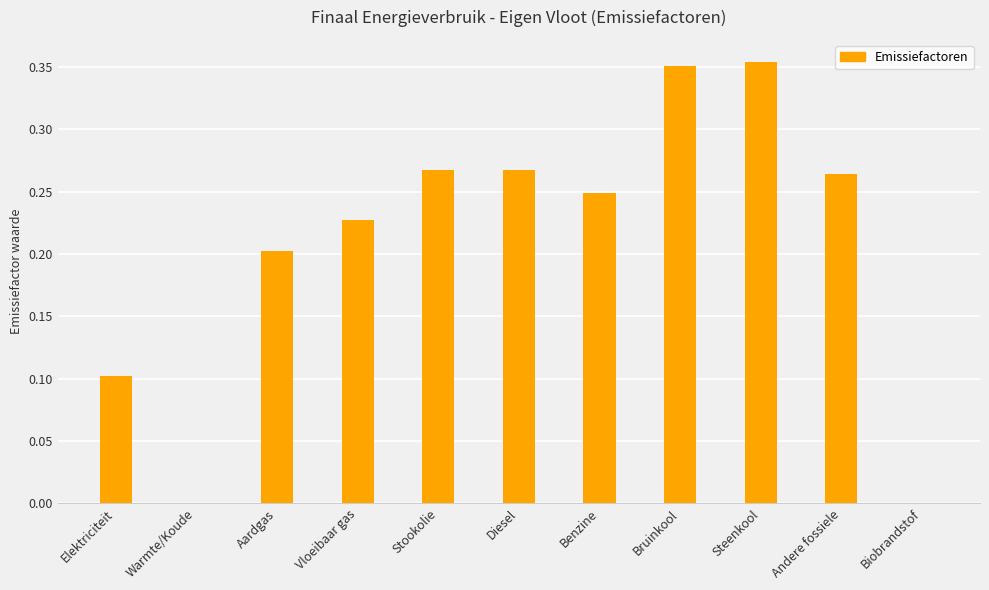

Which has a higher value, Steenkool or Stookolie?

Steenkool